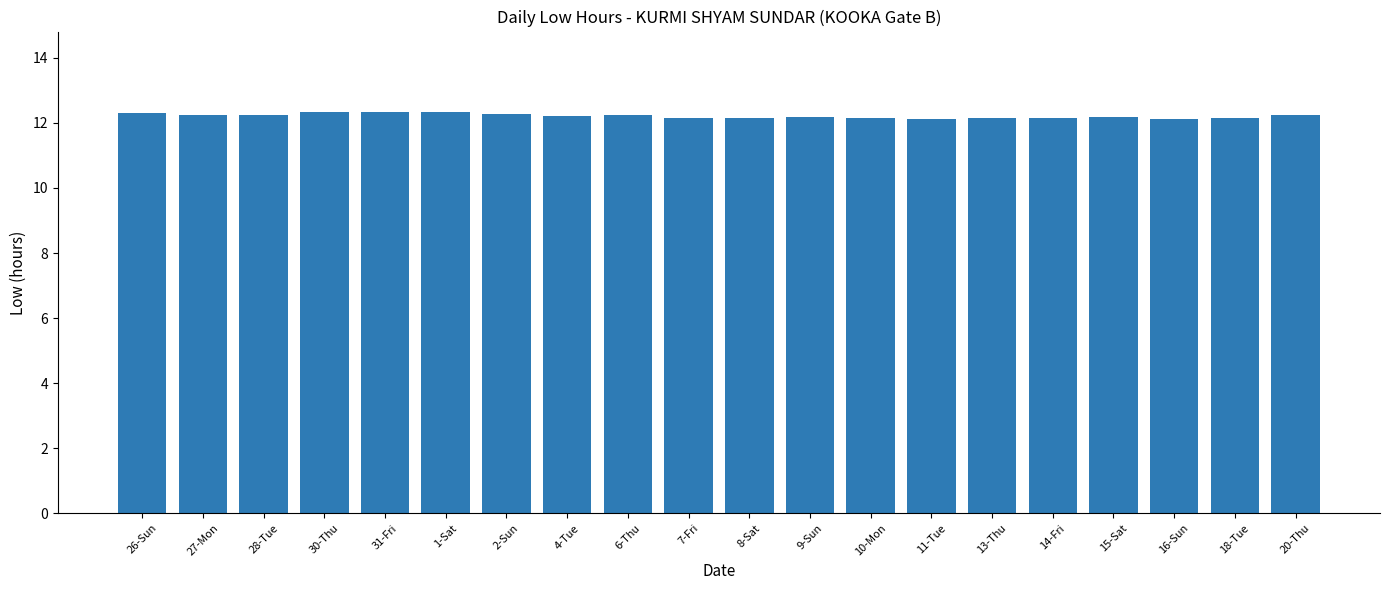

What is the minimum value shown in the chart?

12.1